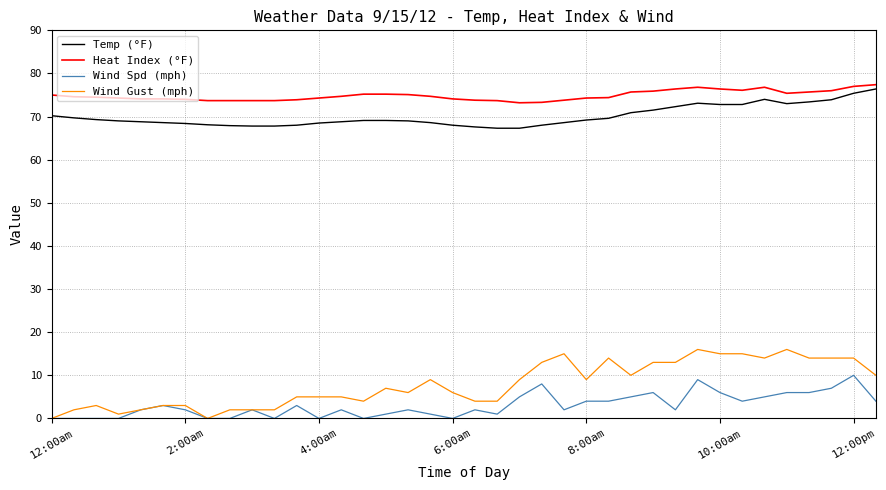

True or false: Wind Spd (mph) and Temp (°F) cross at least once.

False